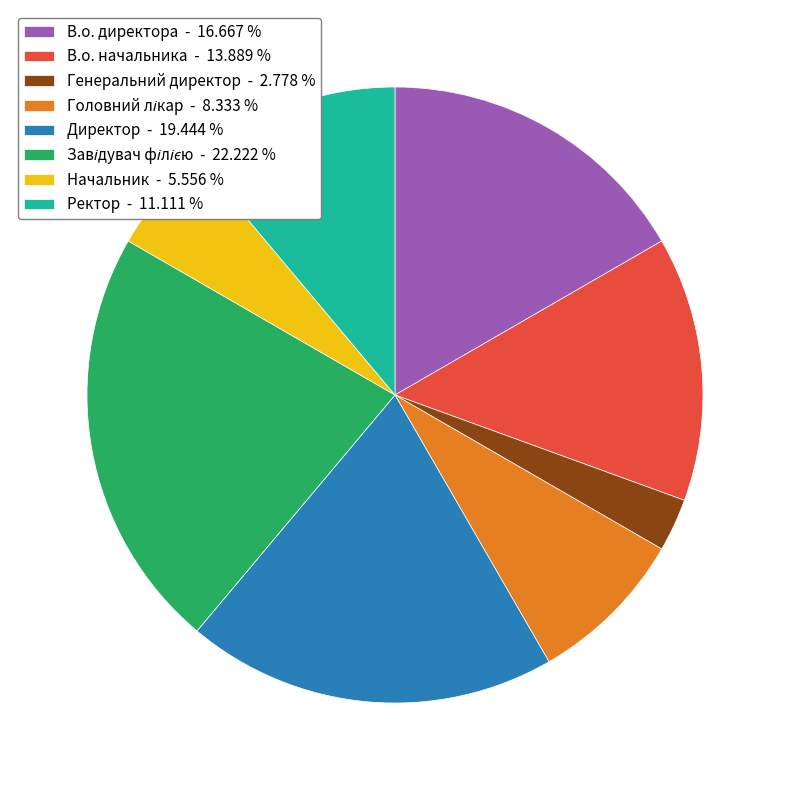

Does any single category account for the majority?

No